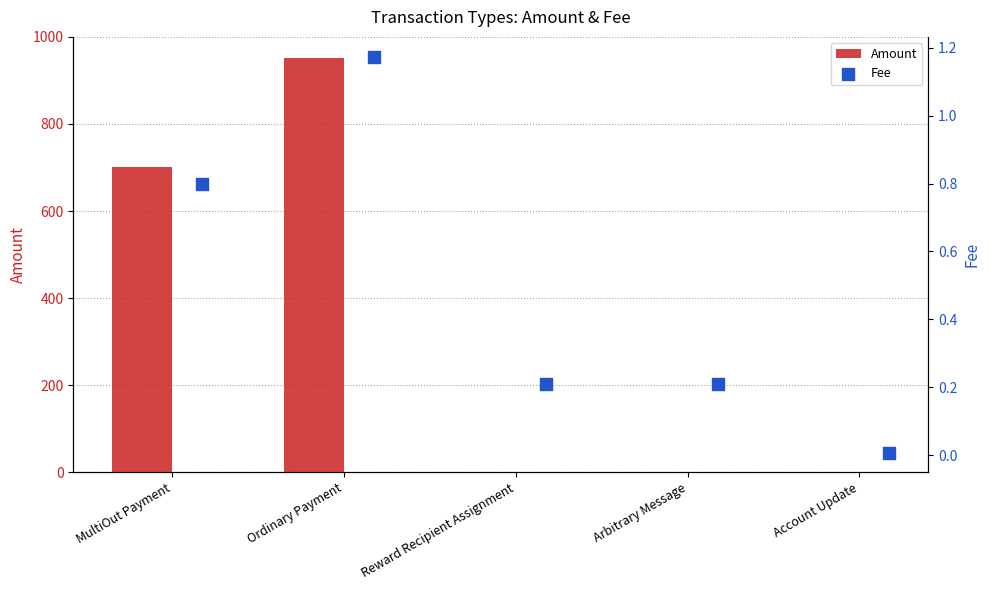

What are all the series names shown in the legend?

Amount, Fee